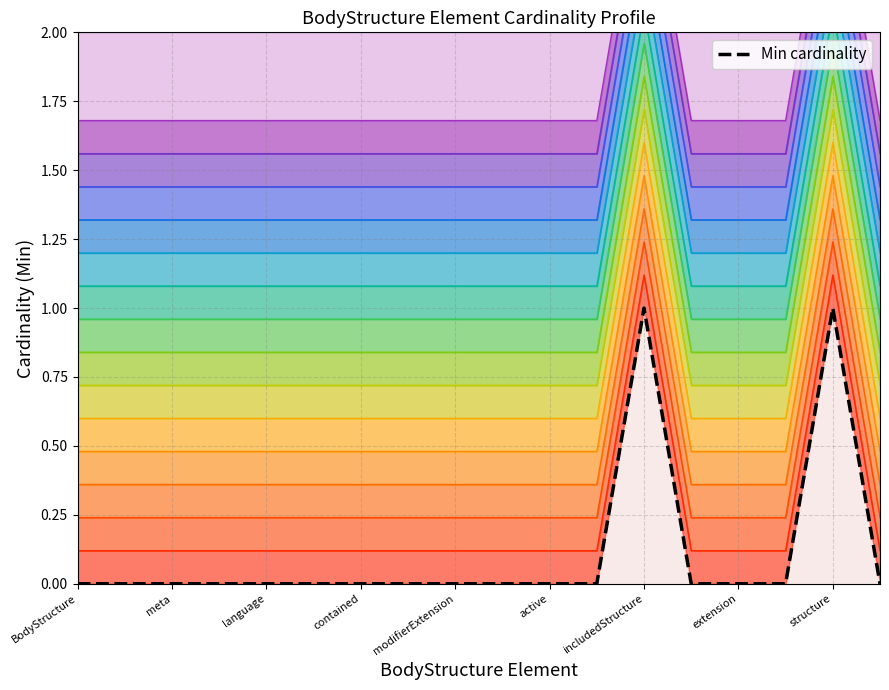

What is the label of the 8th point from the left?

extension